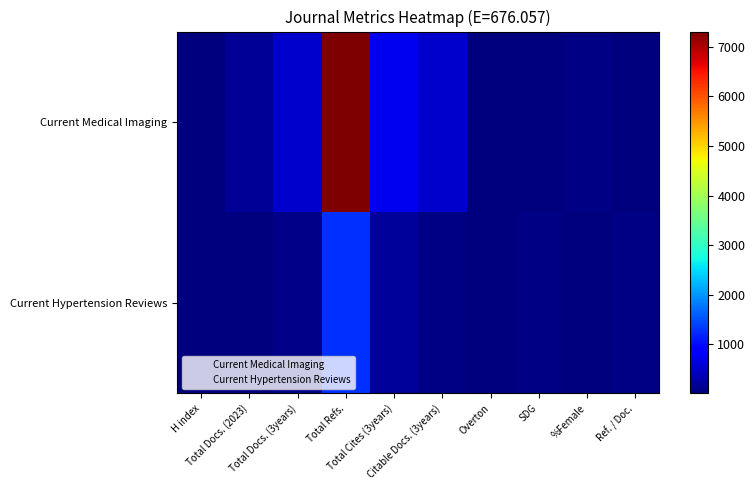

At %Female, list the series in order from smallest to largest.

Current Hypertension Reviews, Current Medical Imaging